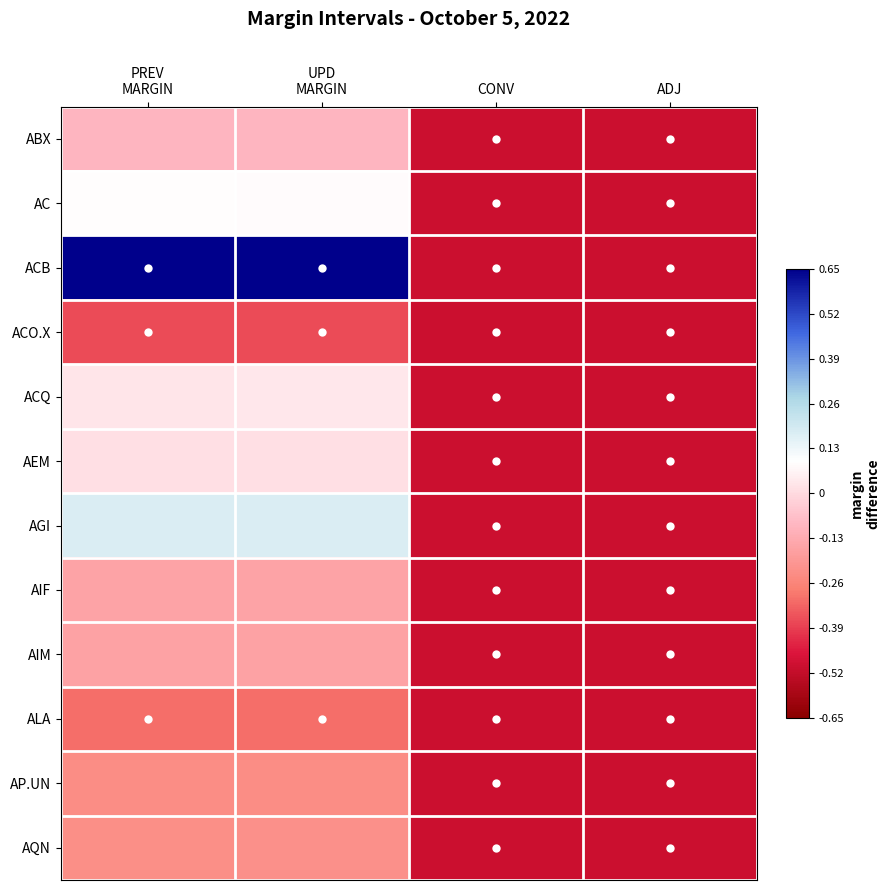

Reading left to right, what are all the values shown in this chart?

ABX: PREV
MARGIN=-0.1	UPD
MARGIN=-0.1	CONV=-0.5	ADJ=-0.5
AC: PREV
MARGIN=0.1	UPD
MARGIN=0.1	CONV=-0.5	ADJ=-0.5
ACB: PREV
MARGIN=0.7	UPD
MARGIN=0.7	CONV=-0.5	ADJ=-0.5
ACO.X: PREV
MARGIN=-0.4	UPD
MARGIN=-0.4	CONV=-0.5	ADJ=-0.5
ACQ: PREV
MARGIN=0.0	UPD
MARGIN=0.0	CONV=-0.5	ADJ=-0.5
AEM: PREV
MARGIN=0.0	UPD
MARGIN=0.0	CONV=-0.5	ADJ=-0.5
AGI: PREV
MARGIN=0.2	UPD
MARGIN=0.2	CONV=-0.5	ADJ=-0.5
AIF: PREV
MARGIN=-0.2	UPD
MARGIN=-0.2	CONV=-0.5	ADJ=-0.5
AIM: PREV
MARGIN=-0.2	UPD
MARGIN=-0.2	CONV=-0.5	ADJ=-0.5
ALA: PREV
MARGIN=-0.3	UPD
MARGIN=-0.3	CONV=-0.5	ADJ=-0.5
AP.UN: PREV
MARGIN=-0.2	UPD
MARGIN=-0.2	CONV=-0.5	ADJ=-0.5
AQN: PREV
MARGIN=-0.2	UPD
MARGIN=-0.2	CONV=-0.5	ADJ=-0.5